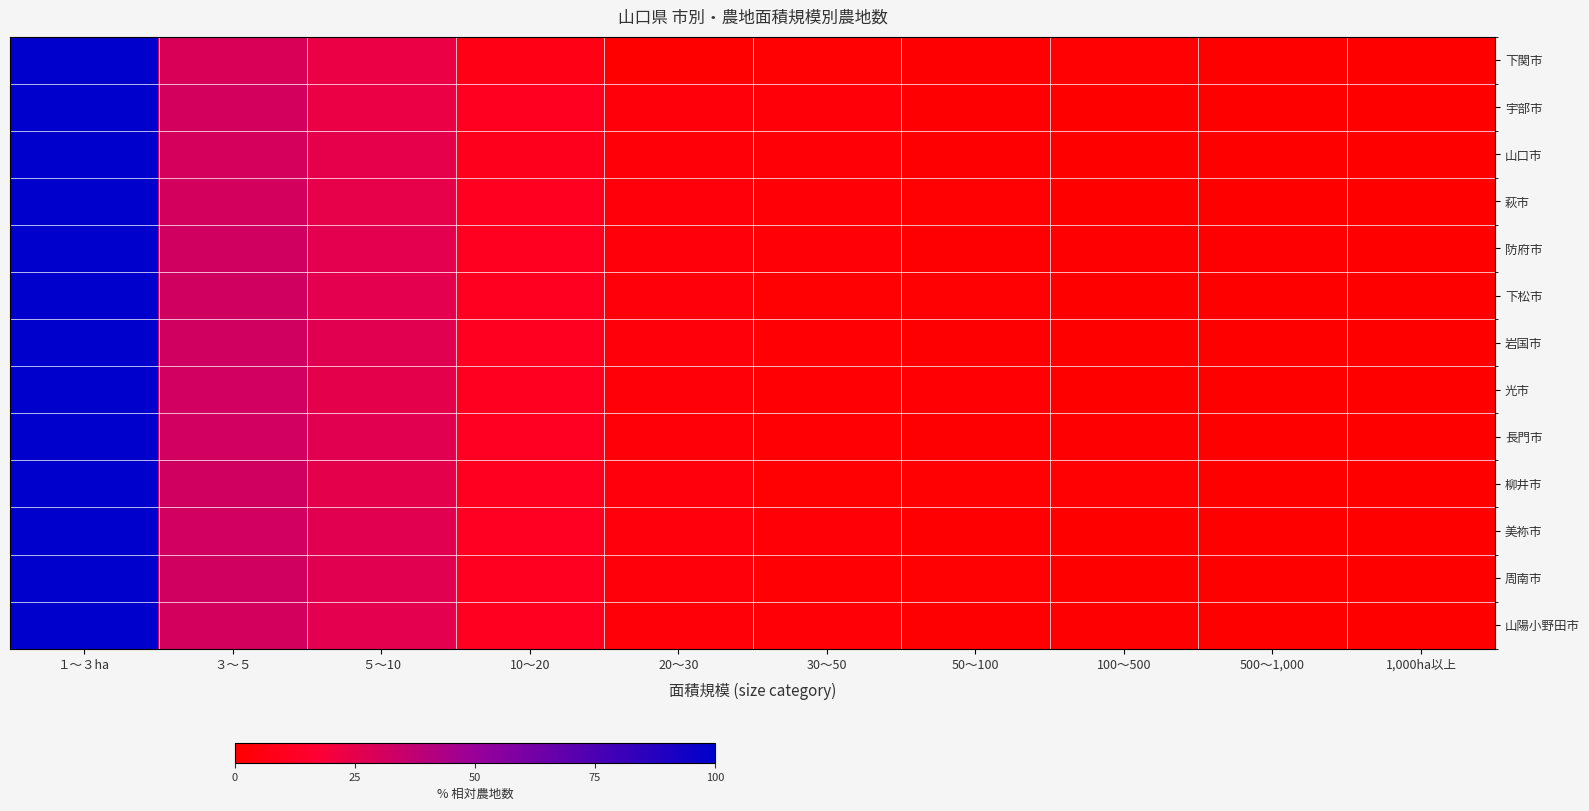

List the series in order of their peak value, lowest first.

下関市, 宇部市, 山口市, 萩市, 防府市, 下松市, 岩国市, 光市, 長門市, 柳井市, 美祢市, 周南市, 山陽小野田市